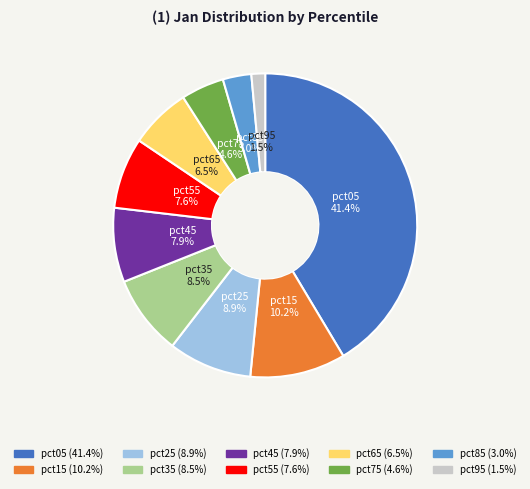

How much of the chart is everything except pct55?

92.4%